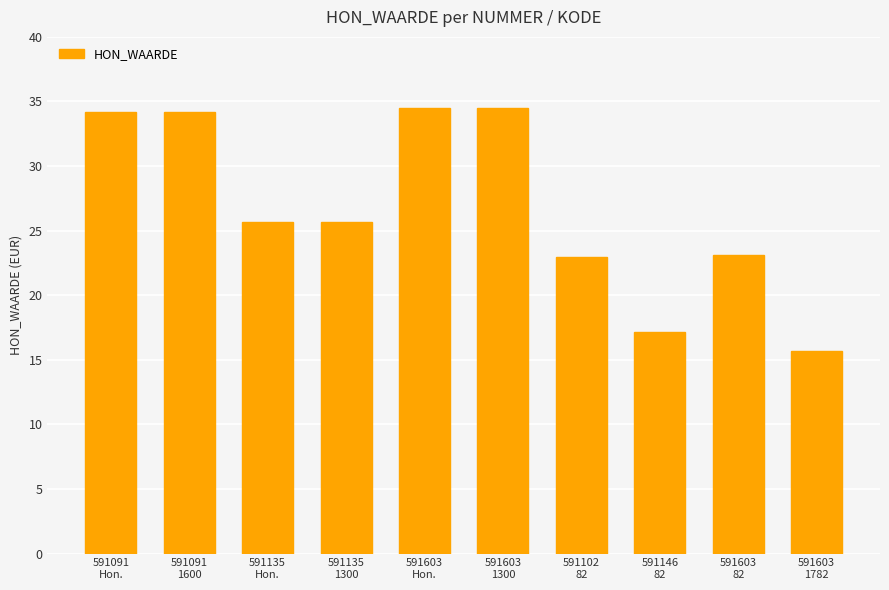

Which label corresponds to the smallest value in the chart?

591603
1782